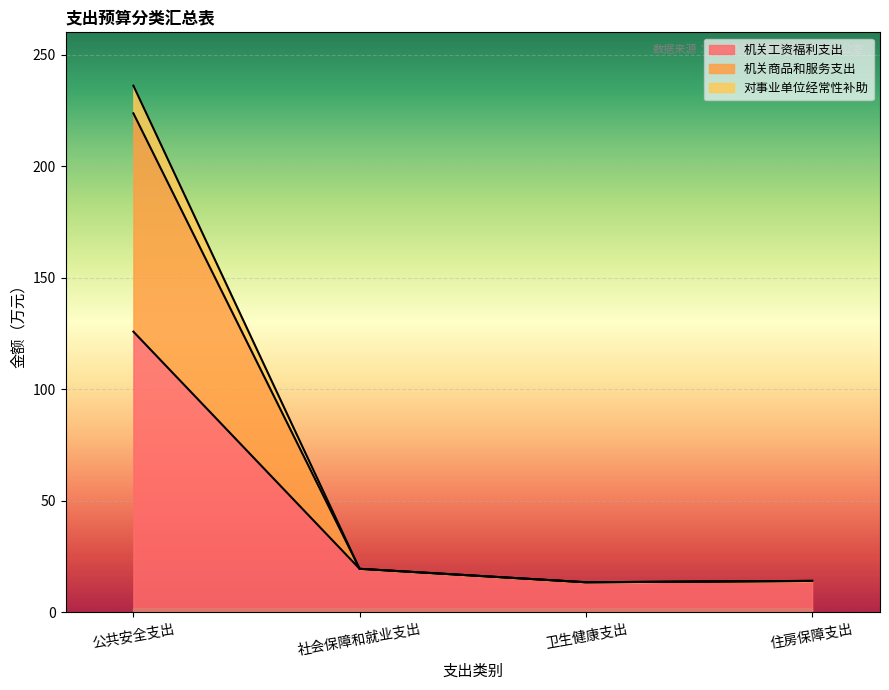

What is the difference between the 对事业单位经常性补助 values at 卫生健康支出 and 住房保障支出?

0.6